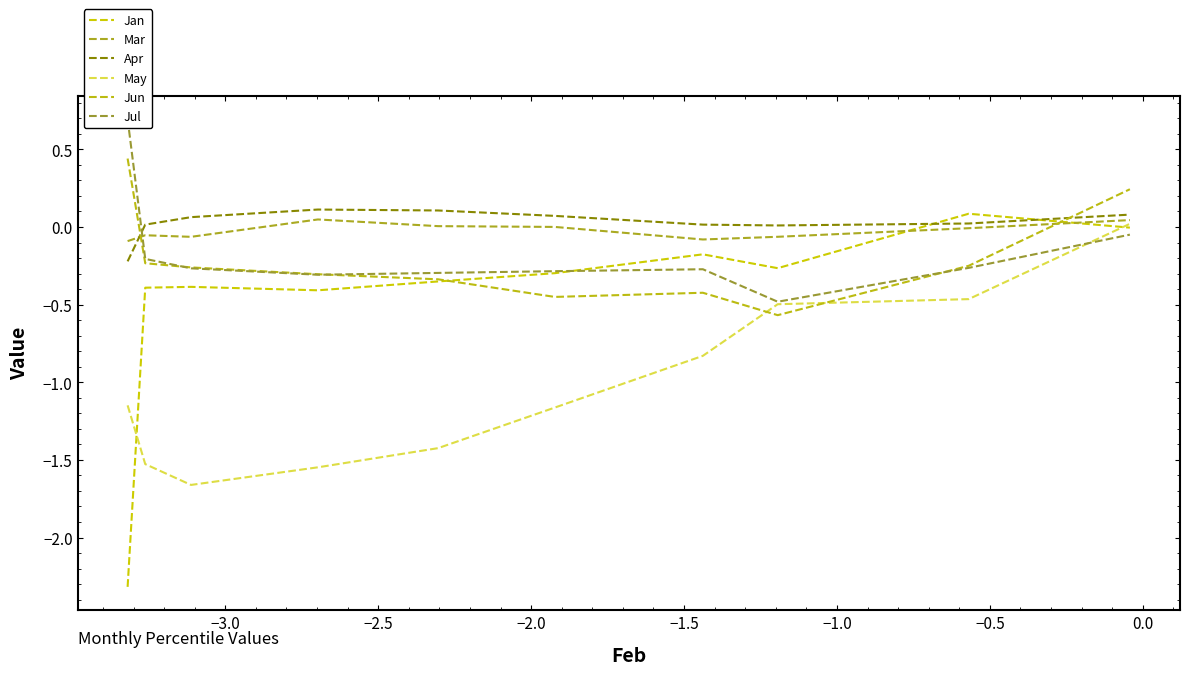

What is the minimum value for Apr?

-0.2